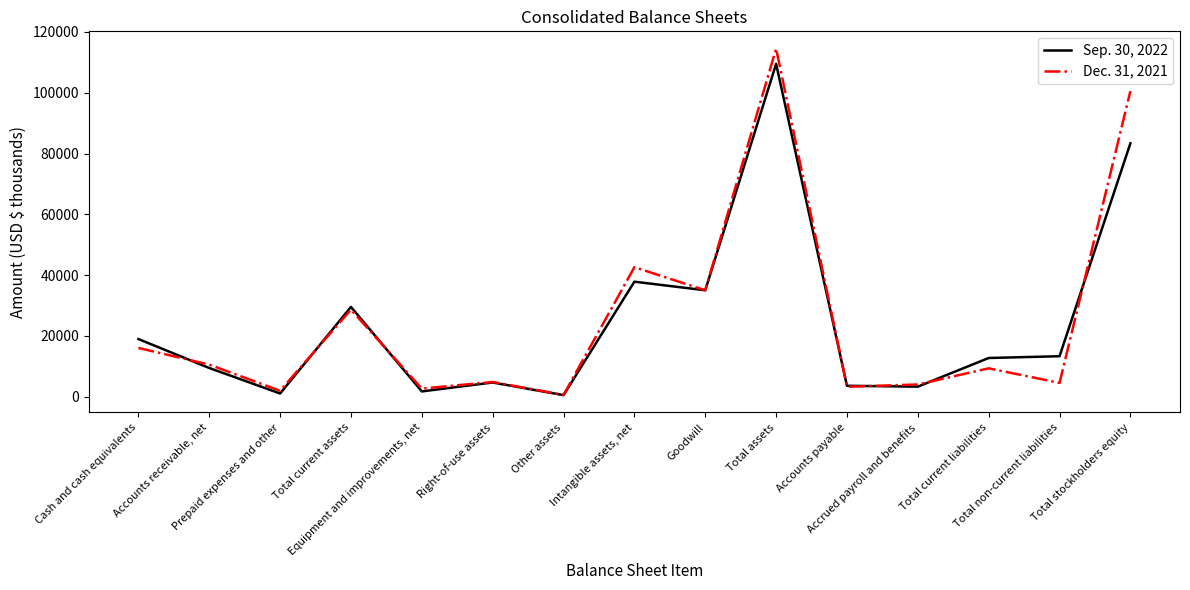

List the series in order of their peak value, lowest first.

Sep. 30, 2022, Dec. 31, 2021